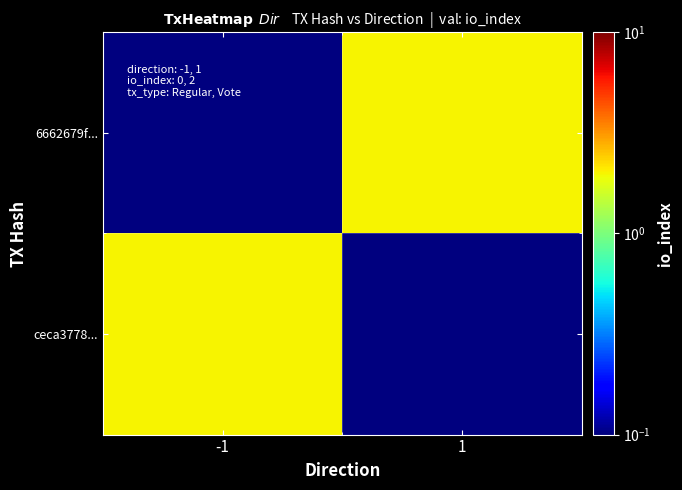

Reading left to right, transcribe all the data shown in this chart.

6662679f...: -1=0.1	1=2.0
ceca3778...: -1=2.0	1=0.1